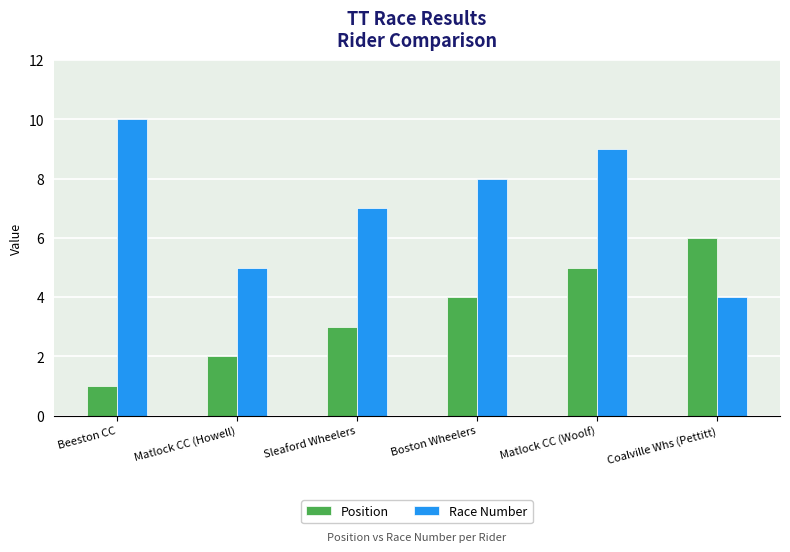

Reading right to left, transcribe all the data shown in this chart.

Position: Coalville Whs (Pettitt)=6	Matlock CC (Woolf)=5	Boston Wheelers=4	Sleaford Wheelers=3	Matlock CC (Howell)=2	Beeston CC=1
Race Number: Coalville Whs (Pettitt)=4	Matlock CC (Woolf)=9	Boston Wheelers=8	Sleaford Wheelers=7	Matlock CC (Howell)=5	Beeston CC=10